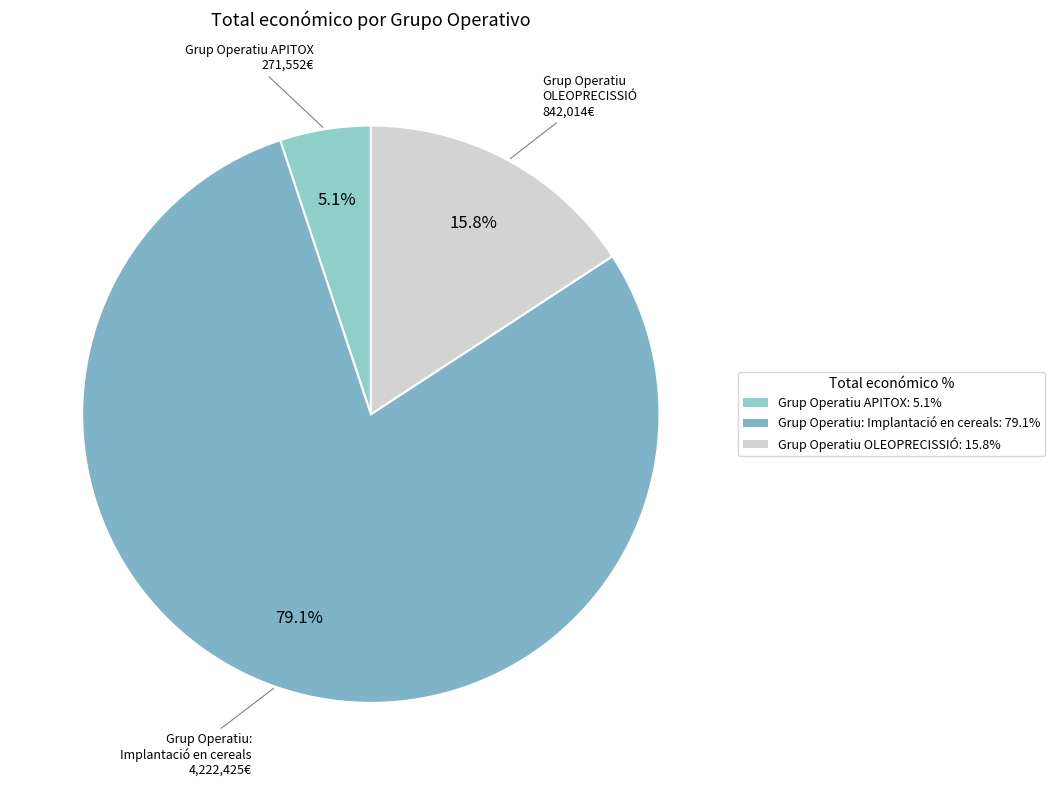

How many segments does this pie chart have?

3